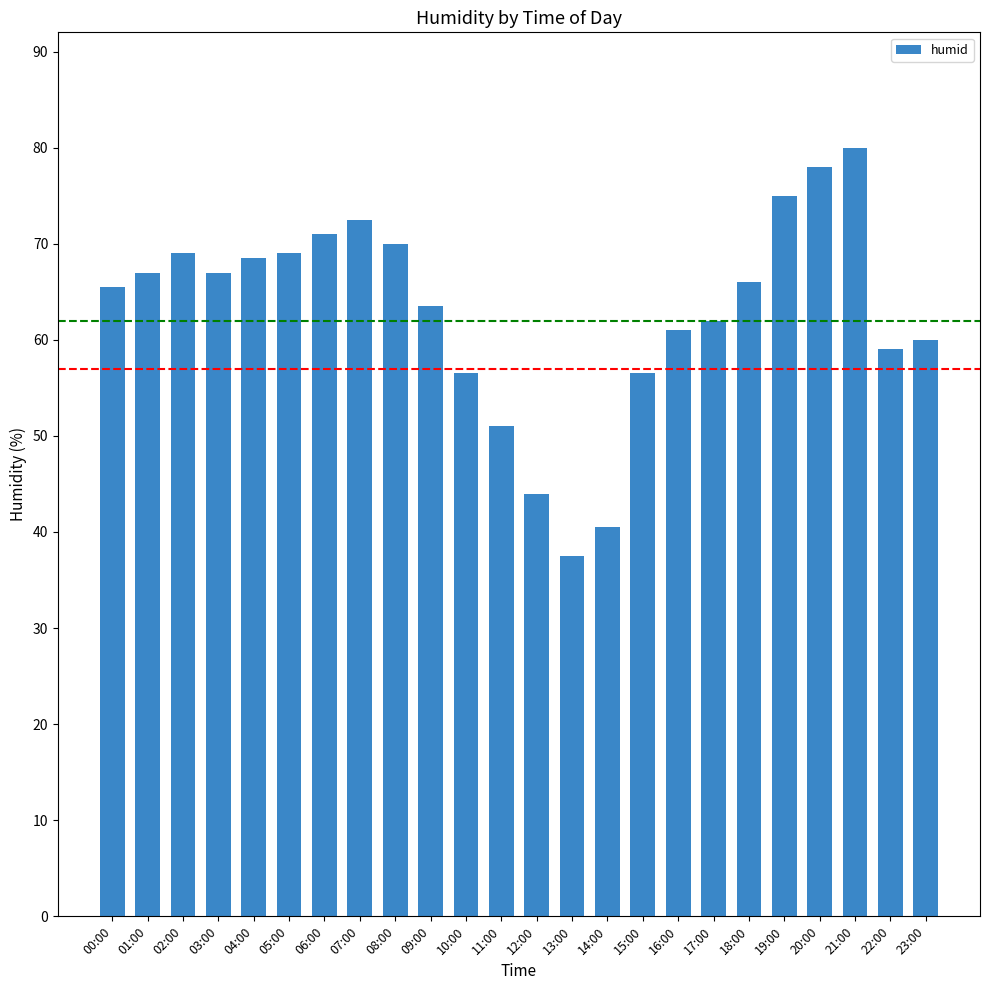

Reading left to right, list all the values displayed in this chart.

00:00=65.5	01:00=67.0	02:00=69.0	03:00=67.0	04:00=68.5	05:00=69.0	06:00=71.0	07:00=72.5	08:00=70.0	09:00=63.5	10:00=56.5	11:00=51.0	12:00=44.0	13:00=37.5	14:00=40.5	15:00=56.5	16:00=61.0	17:00=62.0	18:00=66.0	19:00=75.0	20:00=78.0	21:00=80.0	22:00=59.0	23:00=60.0